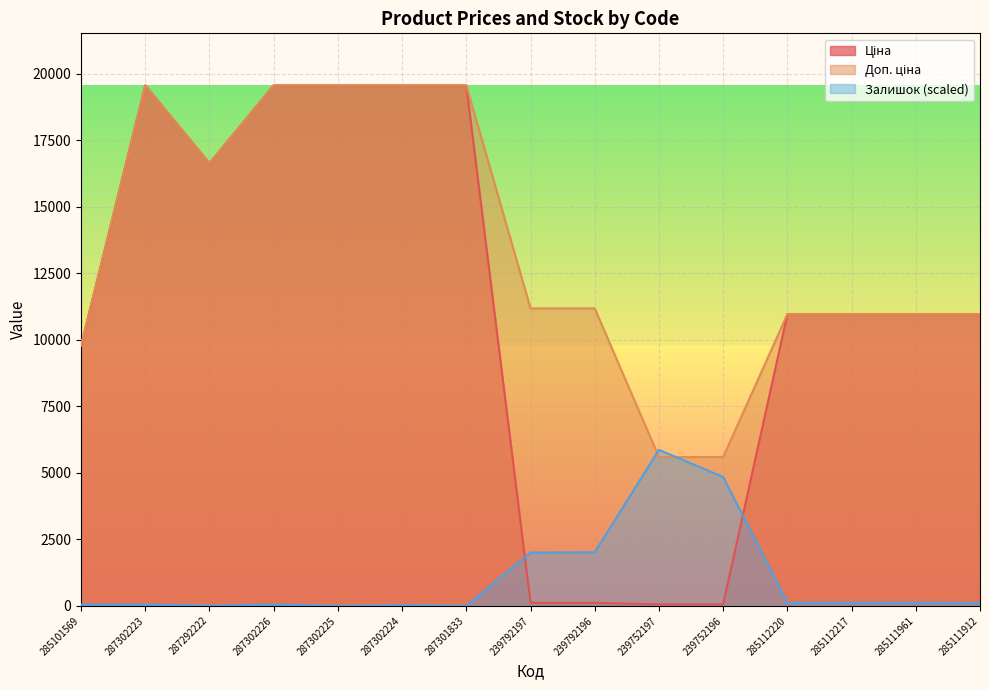

What are all the series names shown in the legend?

Ціна, Доп. ціна, Залишок